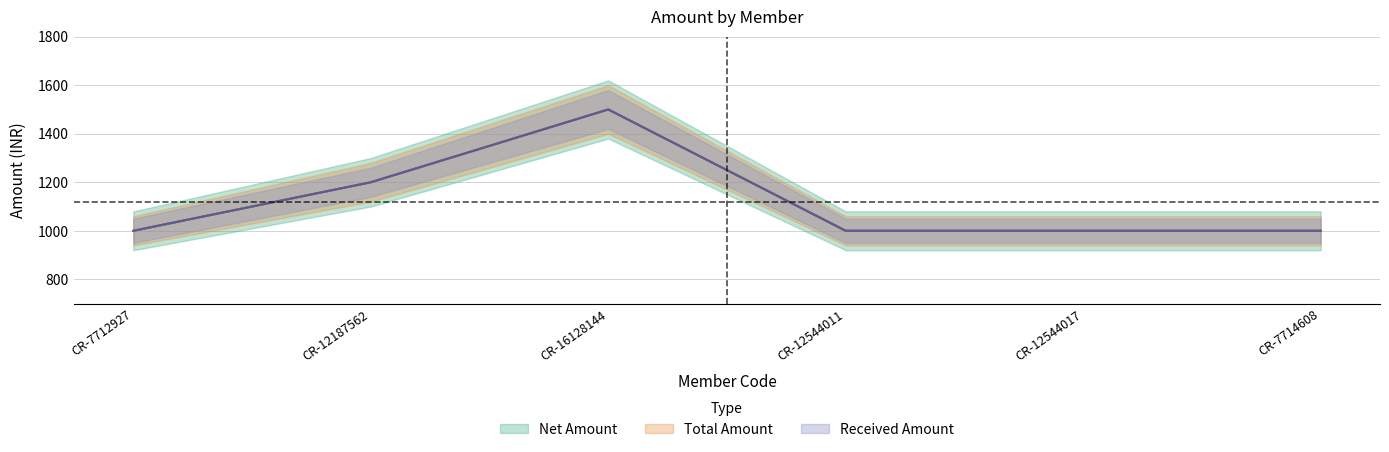

Reading left to right, what are all the values shown in this chart?

Net Amount: CR-7712927=1000	CR-12187562=1200	CR-16128144=1500	CR-12544011=1000	CR-12544017=1000	CR-7714608=1000
Total Amount: CR-7712927=1000	CR-12187562=1200	CR-16128144=1500	CR-12544011=1000	CR-12544017=1000	CR-7714608=1000
Received Amount: CR-7712927=1000	CR-12187562=1200	CR-16128144=1500	CR-12544011=1000	CR-12544017=1000	CR-7714608=1000